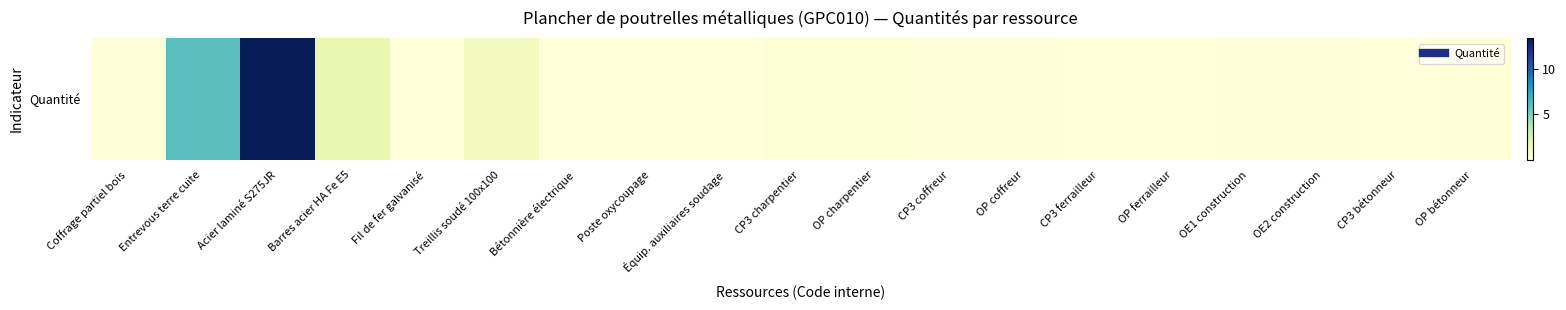

How many distinct data groups are displayed?

1